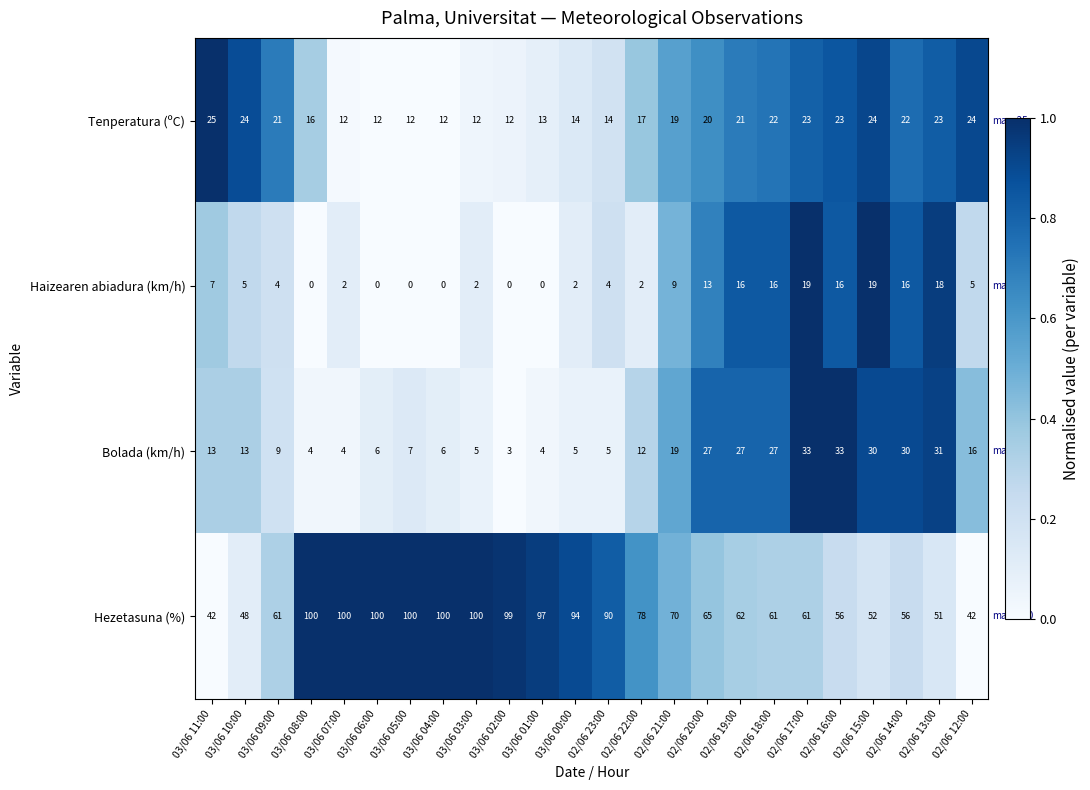

Count the number of data series in this chart.

4